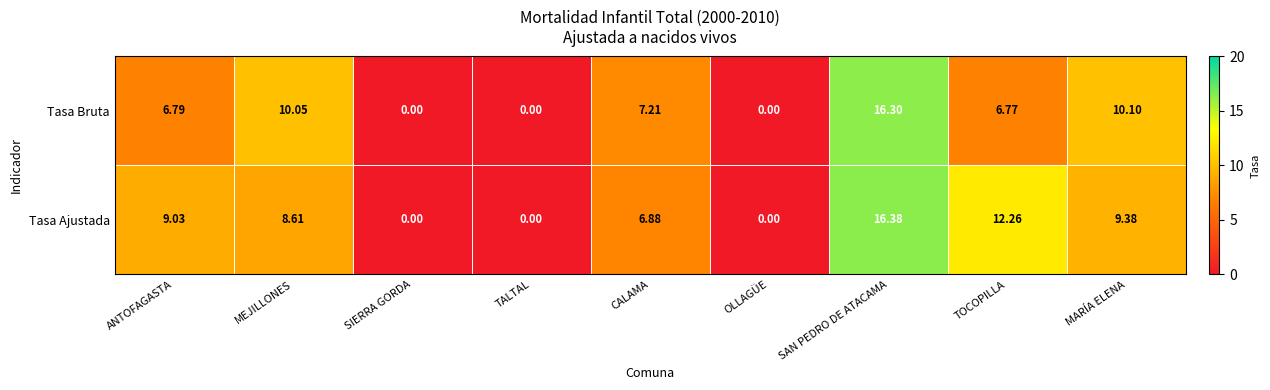

What is the maximum value shown in the chart?

16.4